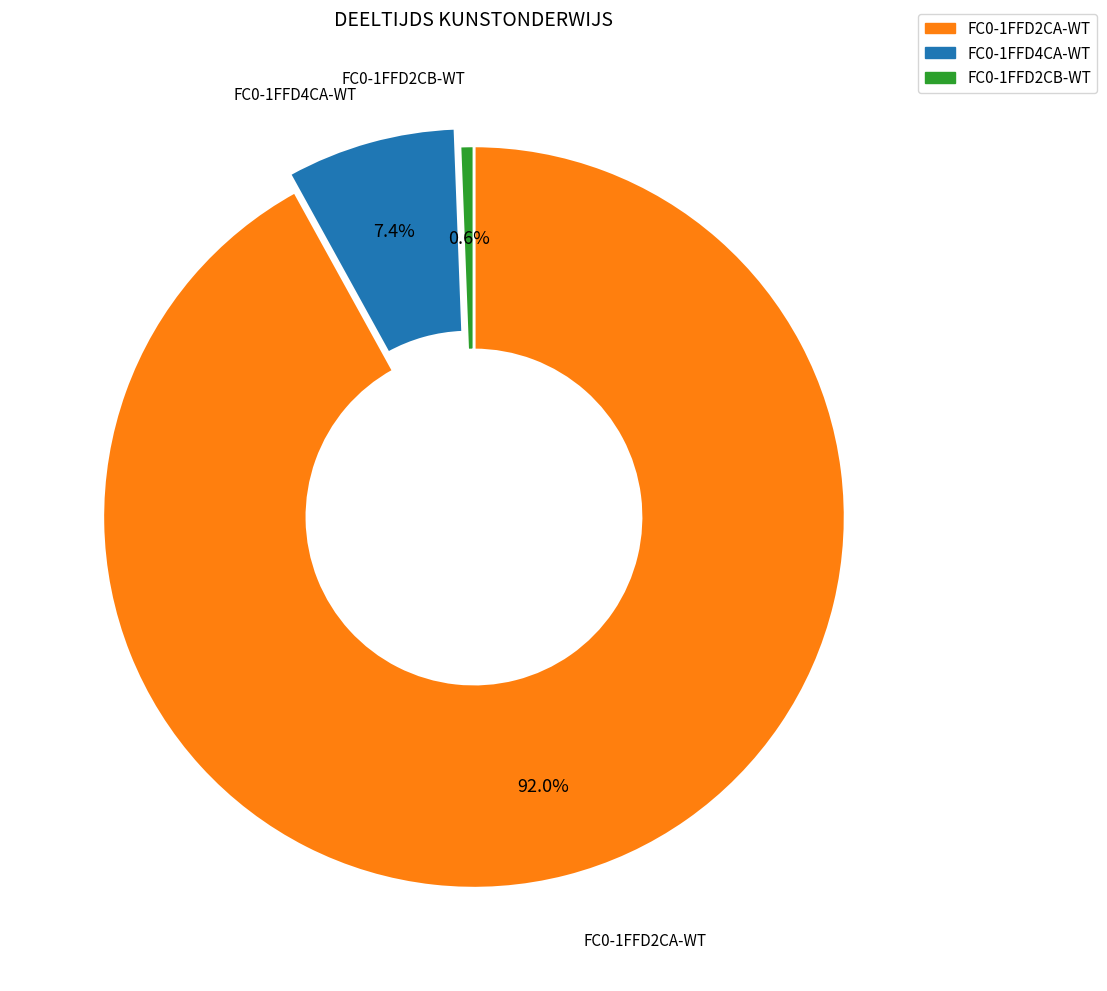

What percentage is NOT represented by FC0-1FFD2CB-WT?

99.4%